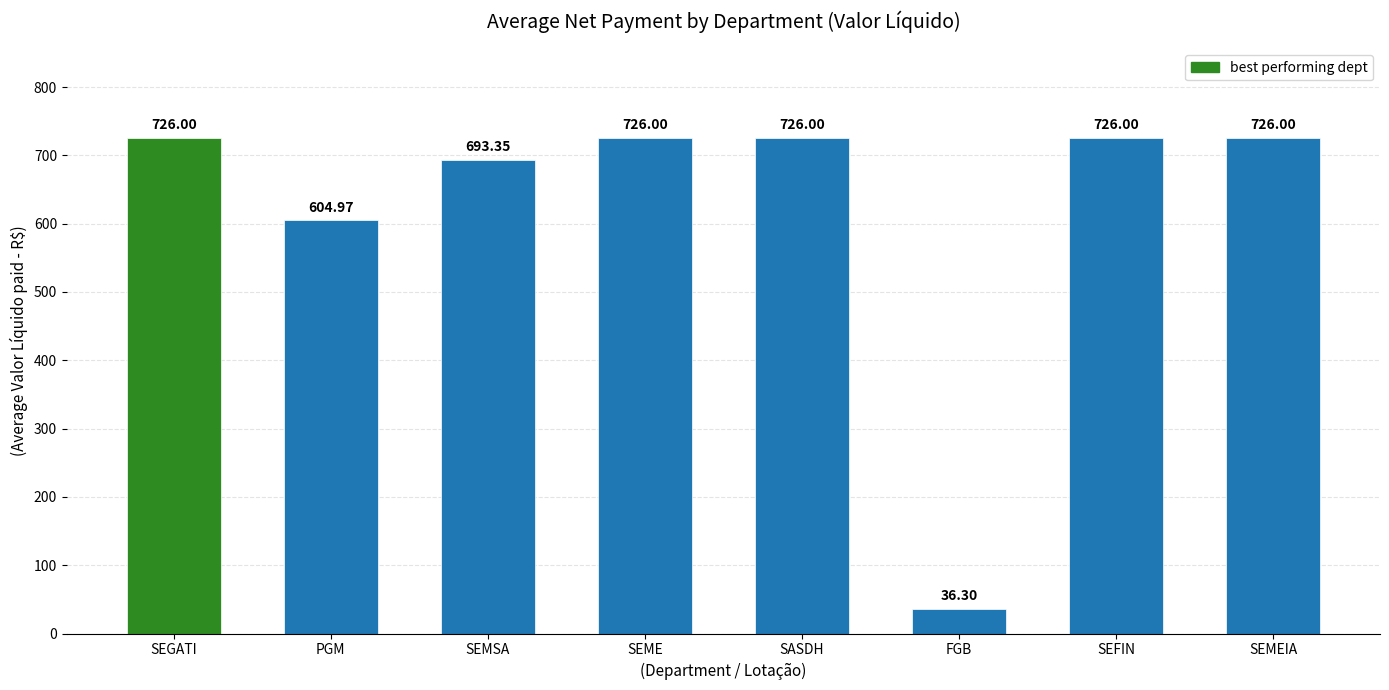

How many data points are less than 726?

3